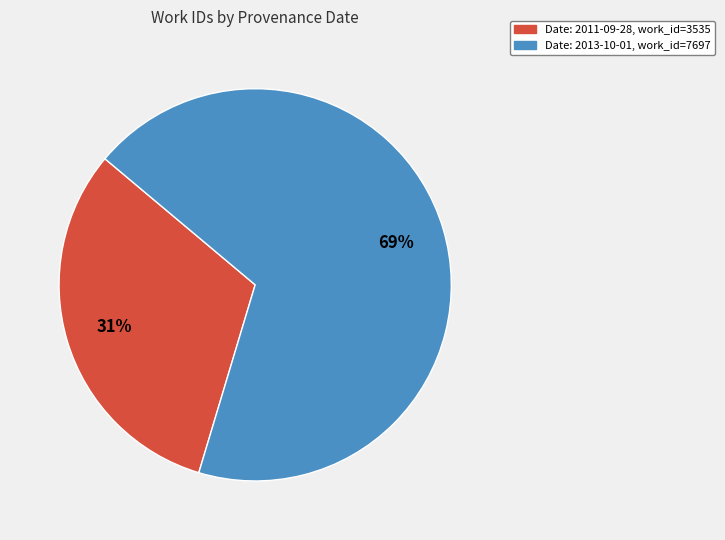

To the nearest percent, what is the average slice percentage?

50%